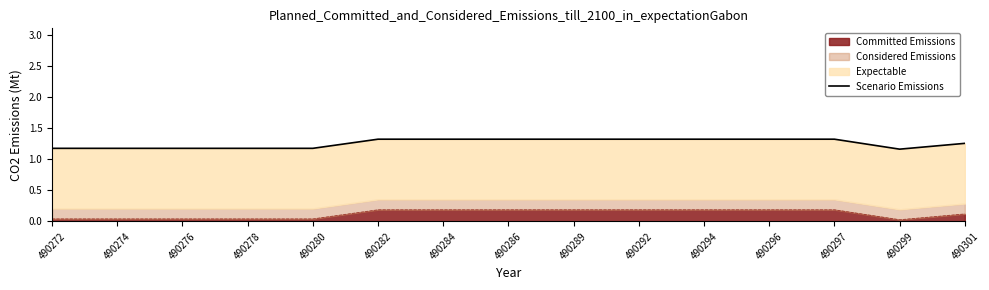

List the labels in order of value, smallest first.

490299, 490272, 490274, 490276, 490278, 490280, 490301, 490282, 490284, 490286, 490289, 490292, 490294, 490296, 490297